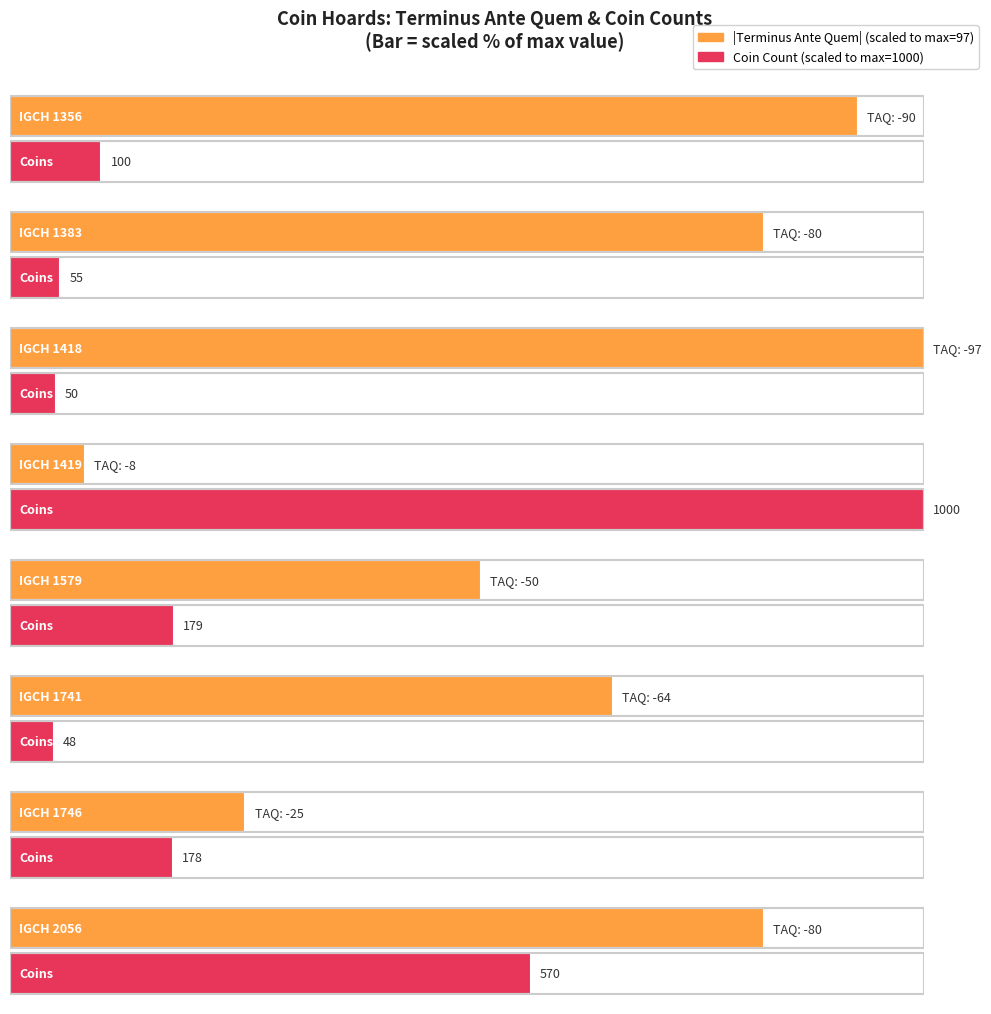

How many data points are less than -64?

4